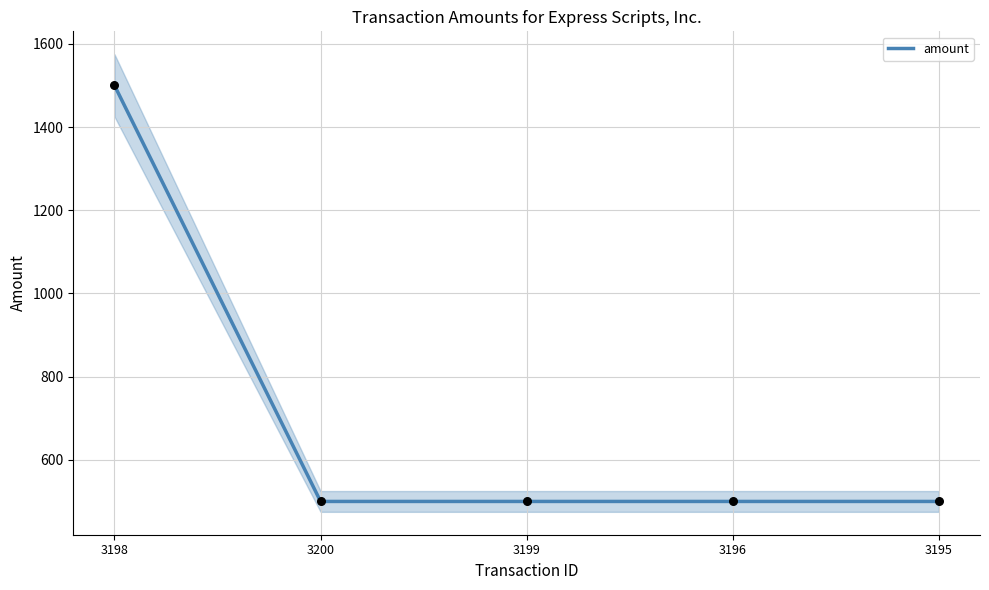

Which has a higher value, 3195 or 3198?

3198